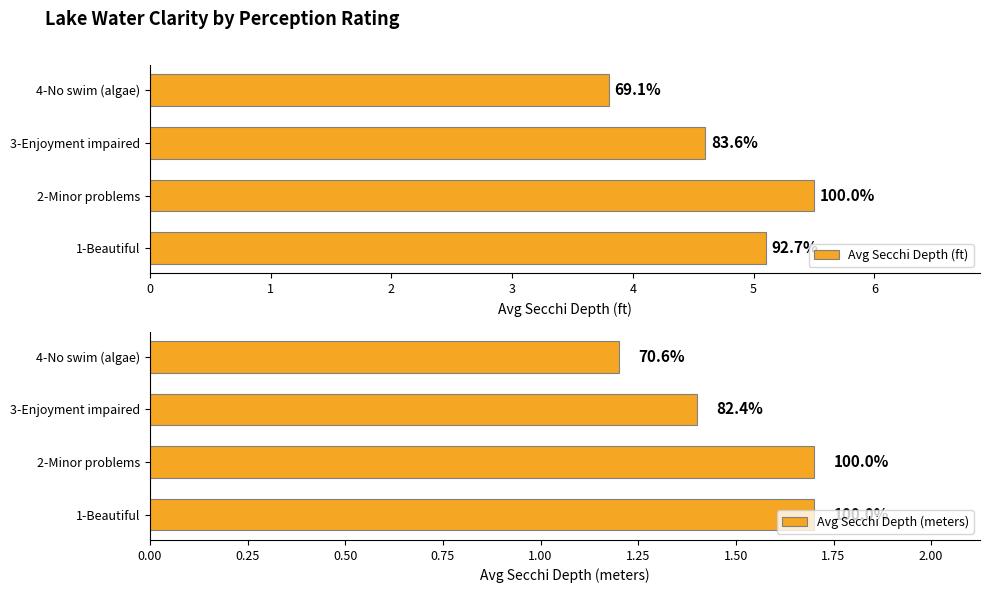

What is the difference between the second highest and minimum values in the Avg Secchi Depth (meters) series?

0.5